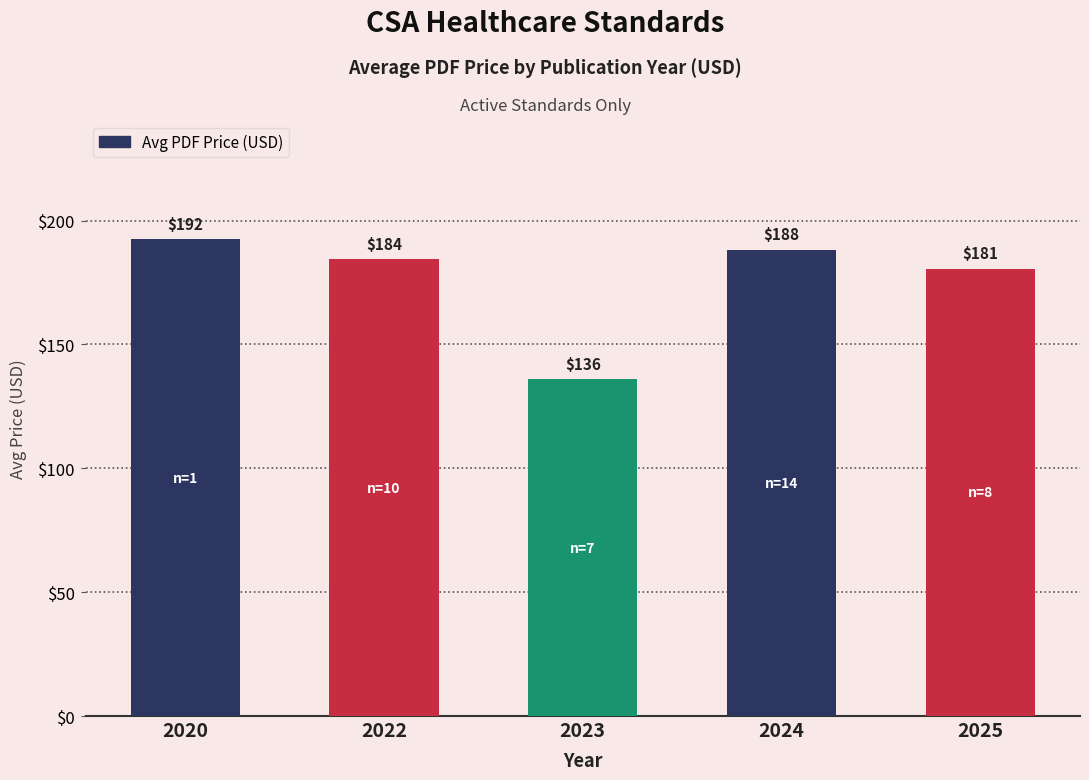

What is the approximate value at 2025?

180.6